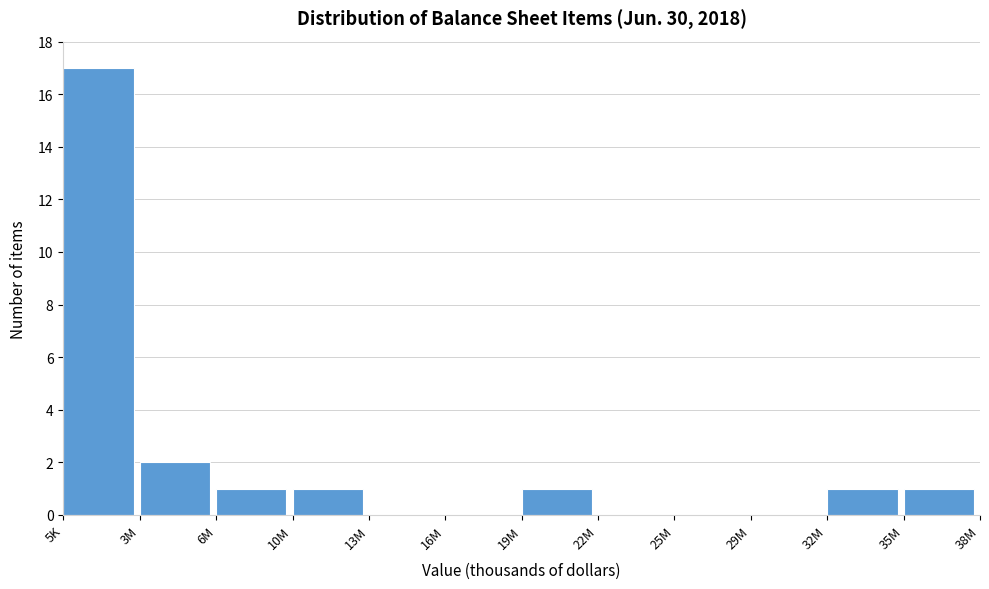

Reading right to left, list all the values displayed in this chart.

35M=1	32M=1	29M=0	25M=0	22M=0	19M=1	16M=0	13M=0	10M=1	6M=1	3M=2	5K=17